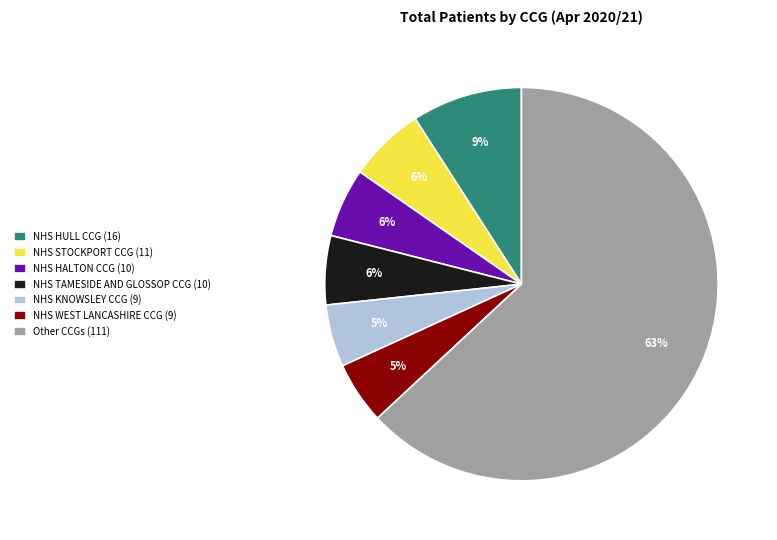

Is there a majority slice in this chart?

Yes